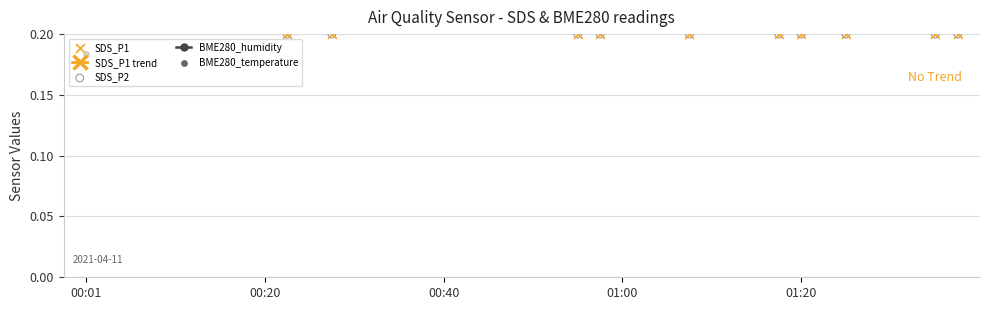

Which series has the largest Y range (max minus min)?

SDS_P1